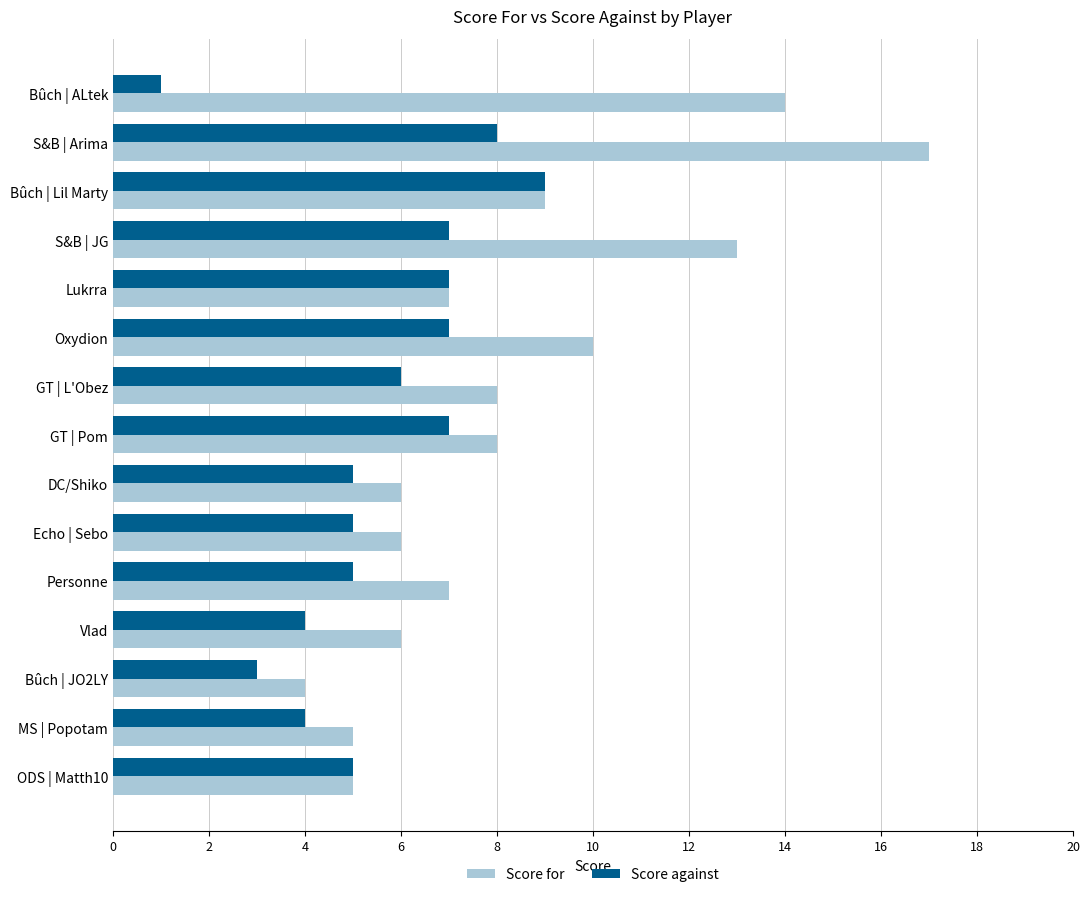

Between GT | Pom and Vlad, which series saw the biggest shift?

Score against